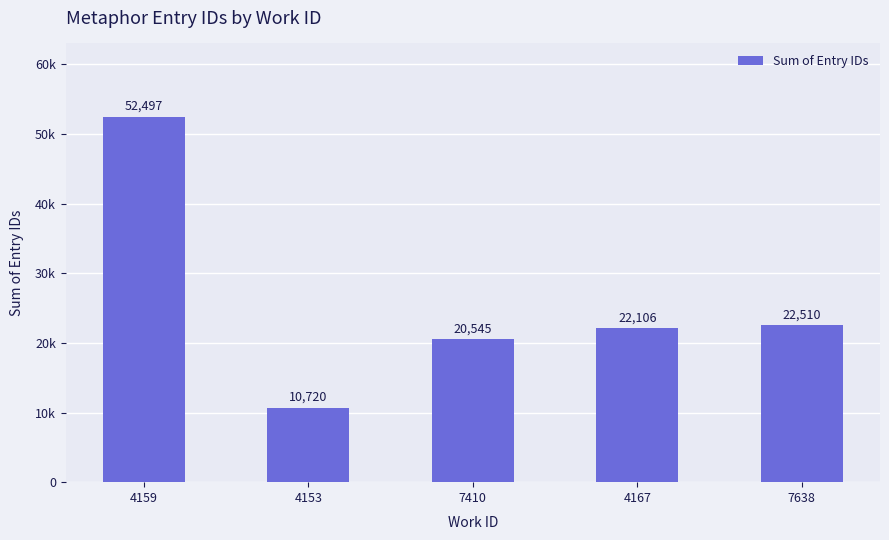

The value at 7638 is 22510. True or false?

True